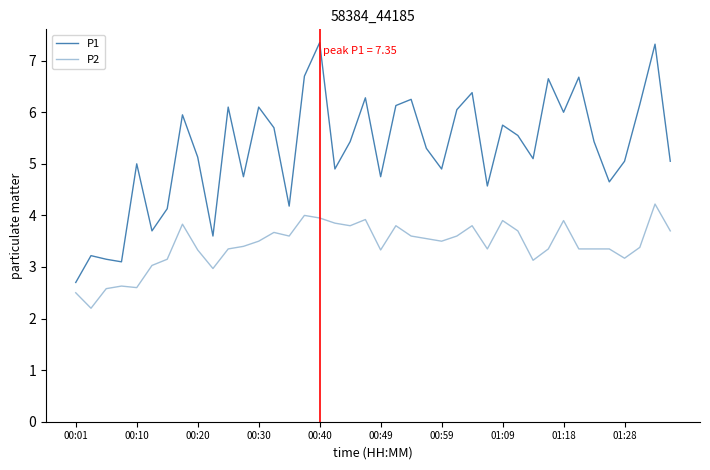

How many lines are shown in the chart?

2